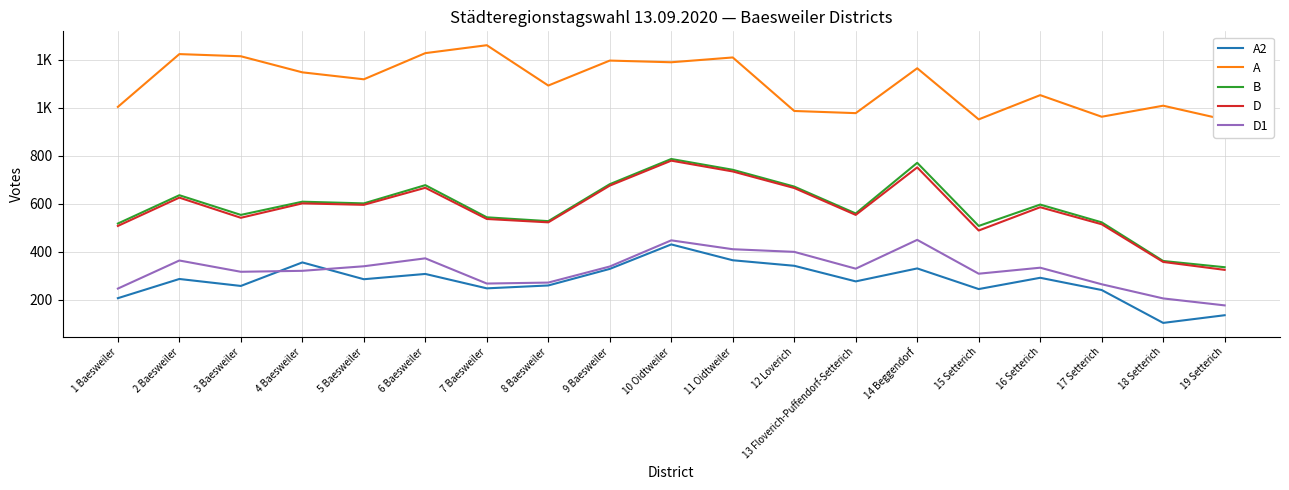

What position from the right is 3 Baesweiler?

17